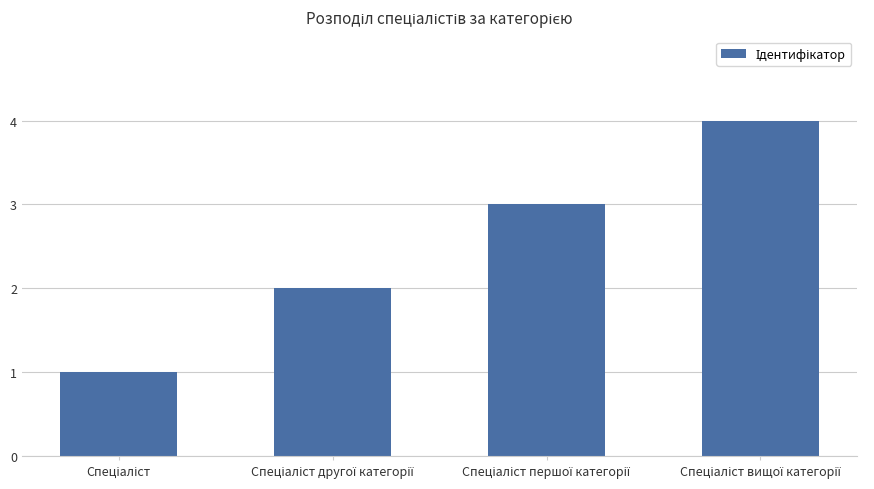

What is the difference between the maximum and minimum values?

3